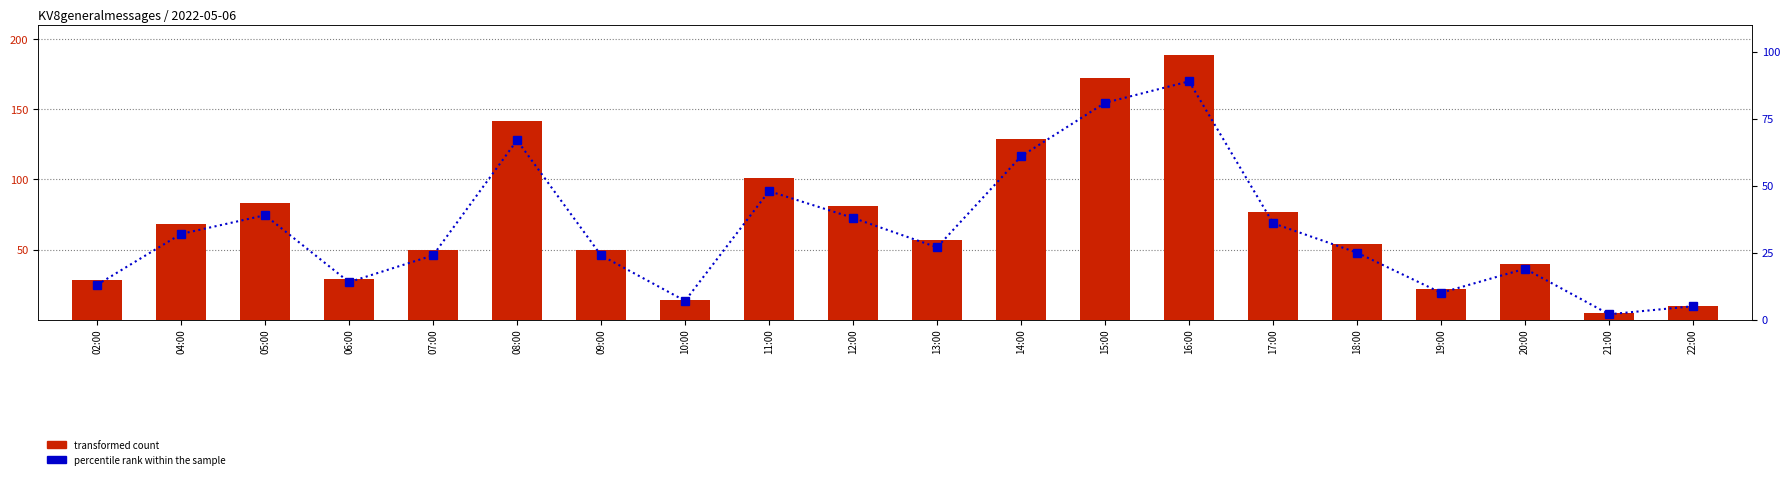

At which label does transformed count first exceed 57?

04:00